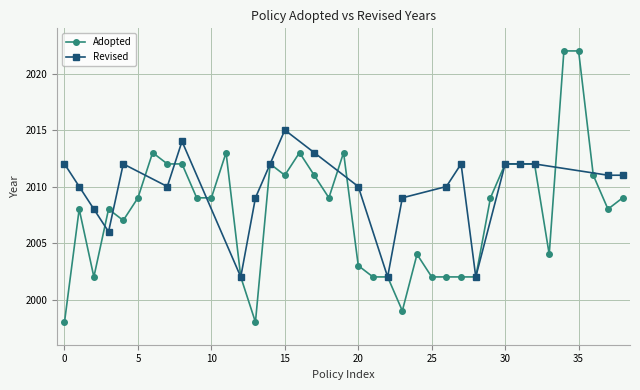

Approximately how many times larger is the value at 2009 compared to 2012?

1.0